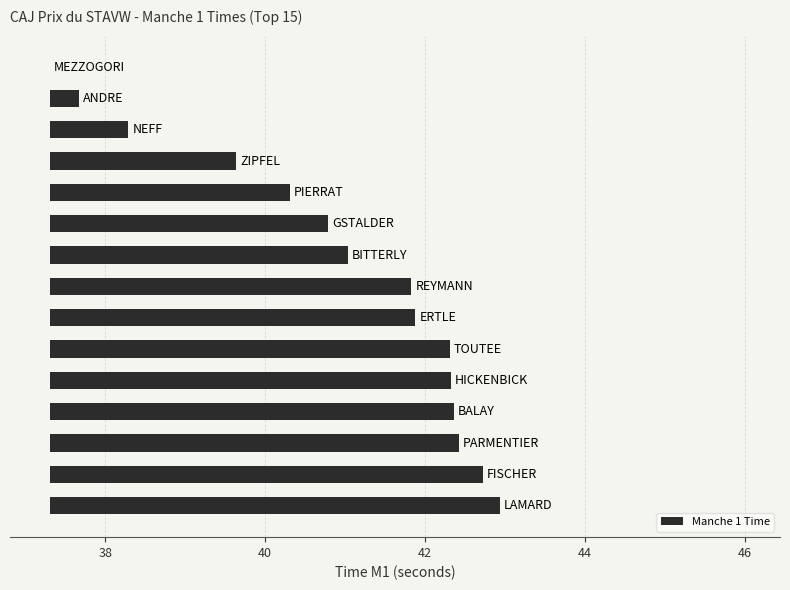

What position from the right is 14?

1